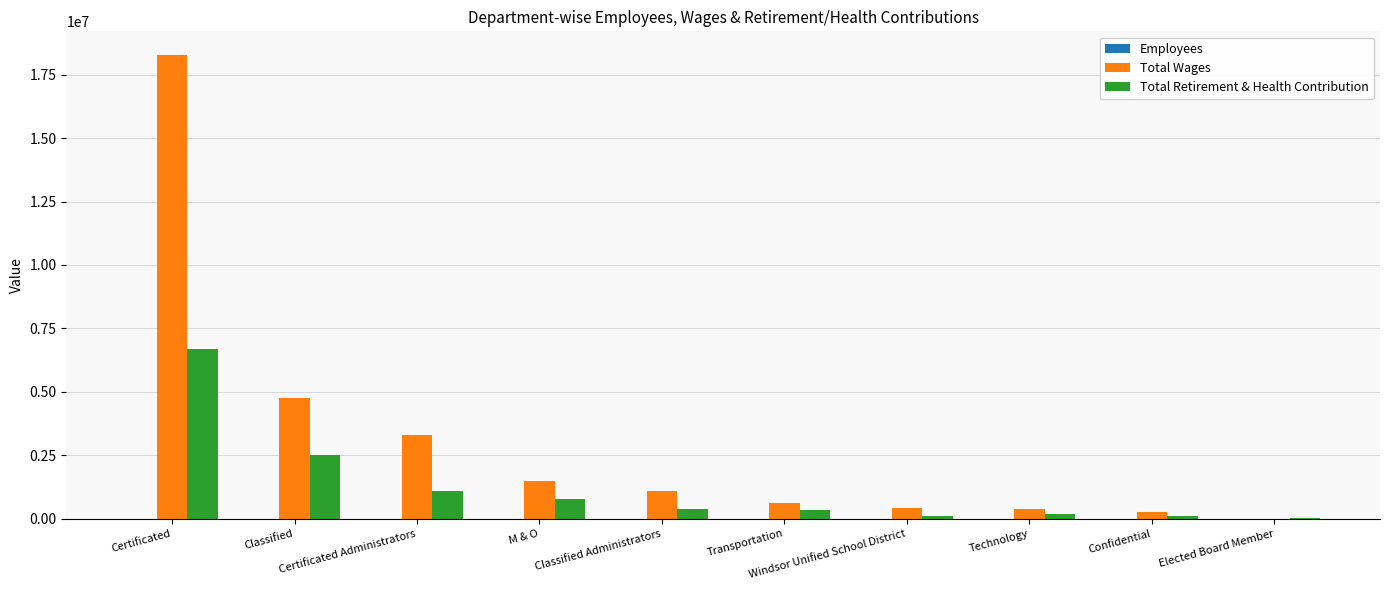

What is the maximum value shown in the chart?

18291970